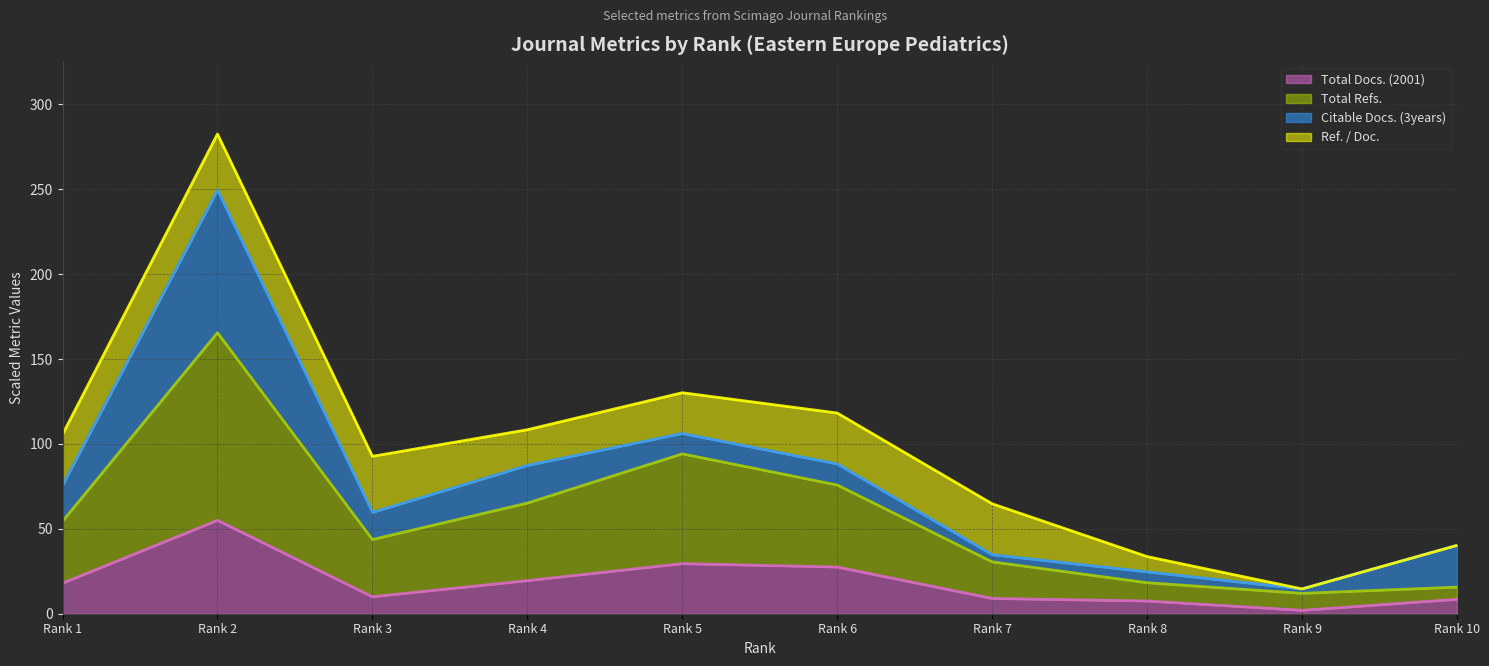

True or false: Total Docs. (2001) and Total Refs. intersect in this chart.

False